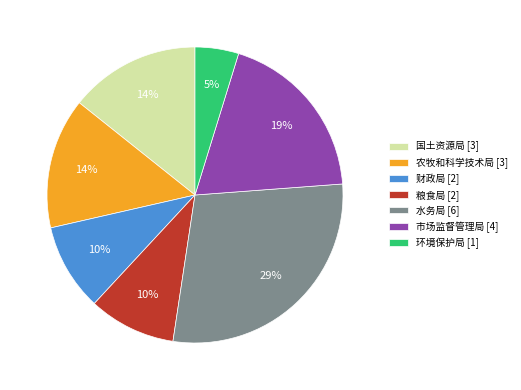

To the nearest percent, what is the difference between the largest and smallest slice percentages?

24%